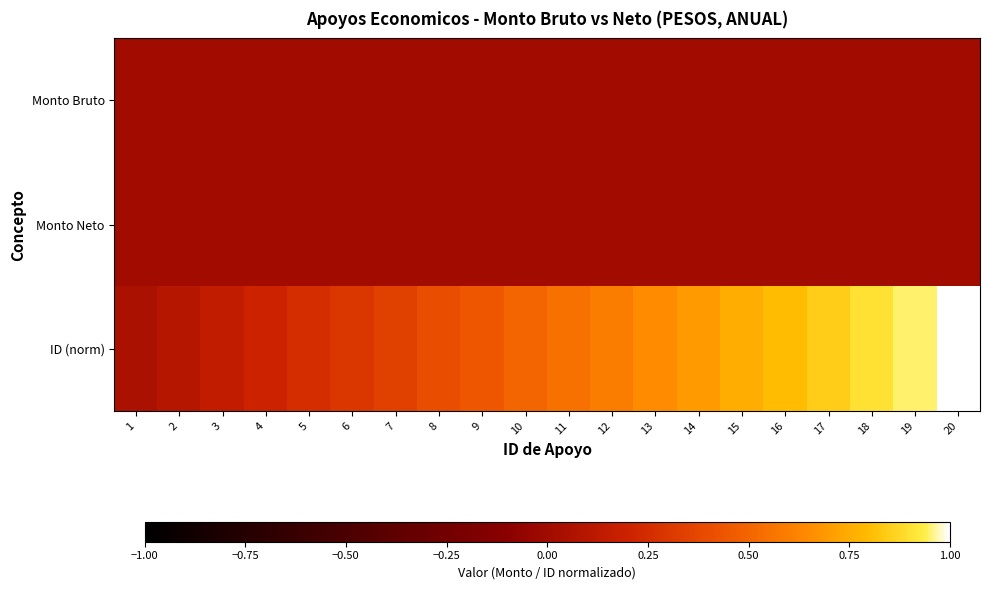

At which category is the sum across all series the highest?

20